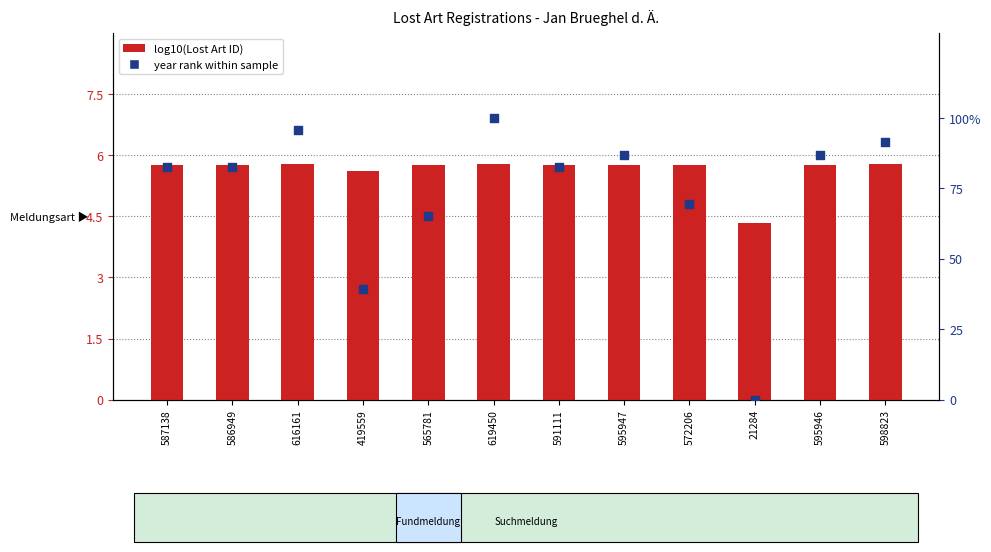

What is the total value across all series at 419559?

44.8